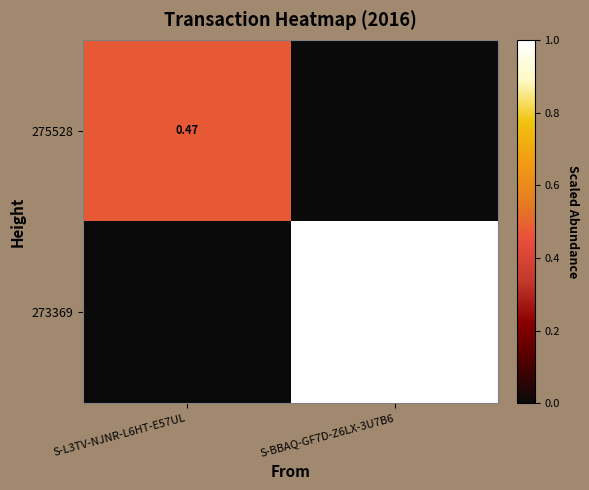

At which label does 275528 reach its peak?

S-L3TV-NJNR-L6HT-E57UL